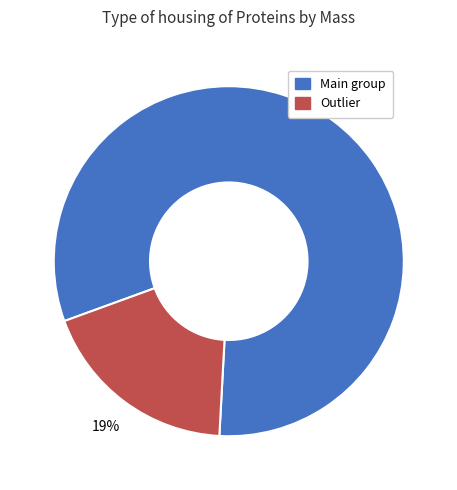

Is there any slice that represents more than half of the pie?

Yes